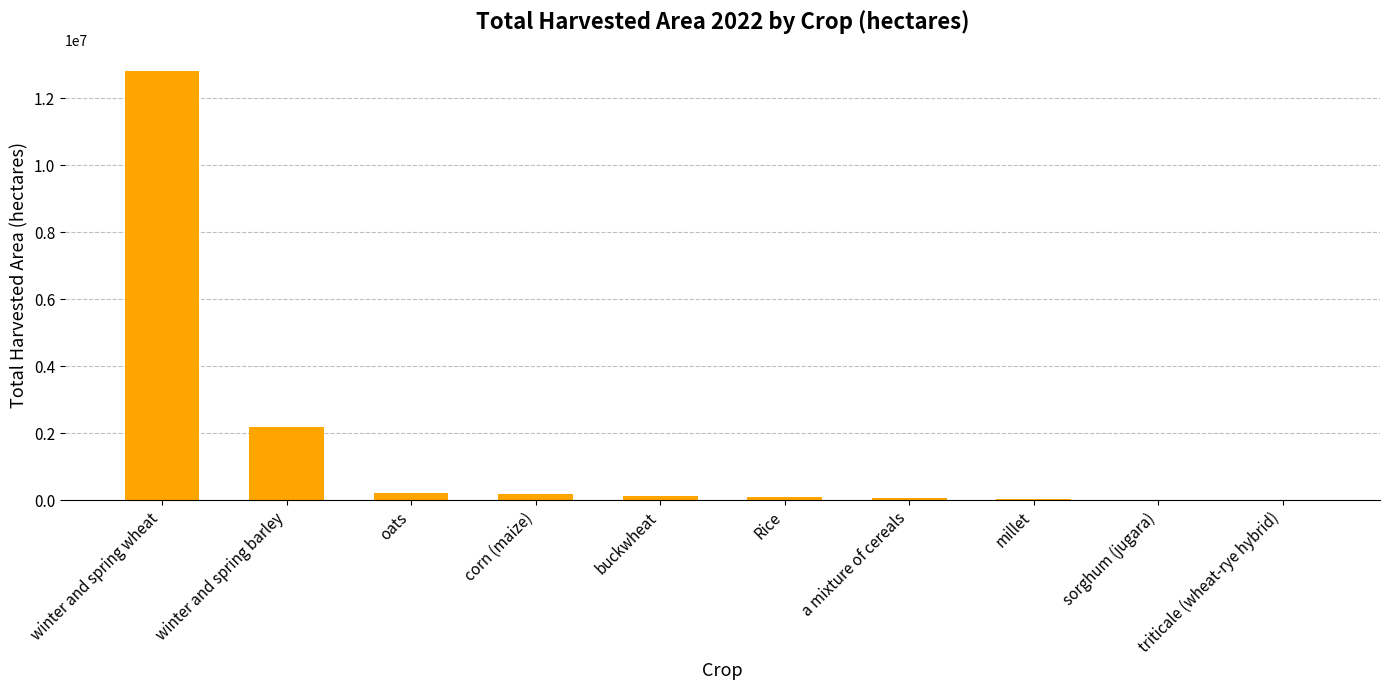

What is the maximum value shown in the chart?

12810561.0